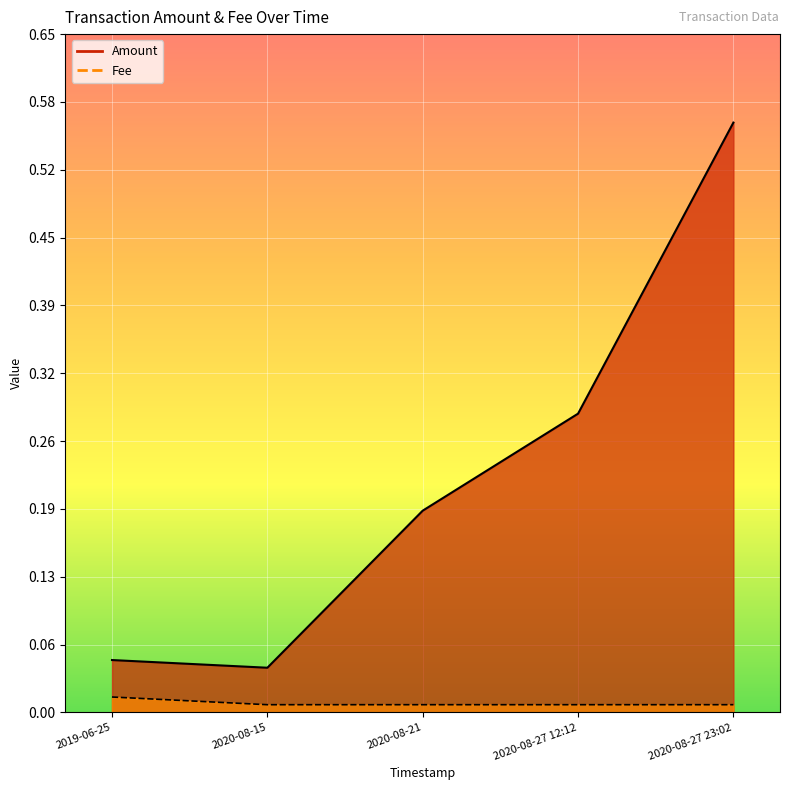

Which series has the largest total across all categories?

Amount